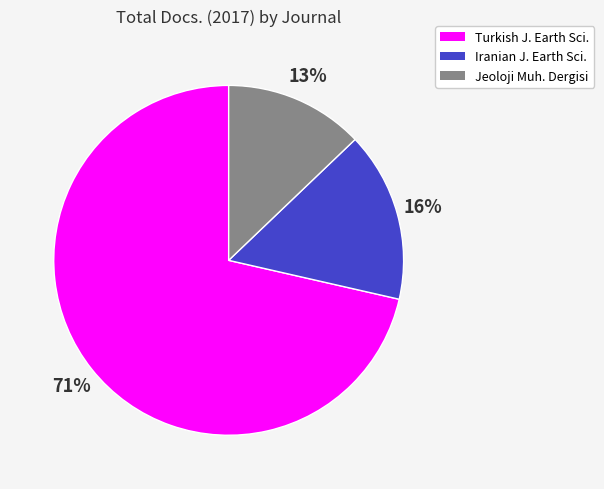

Does any single category account for the majority?

Yes